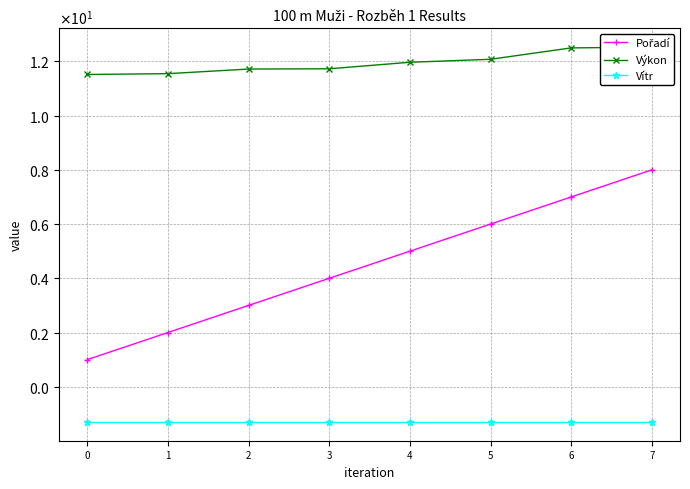

What is the total value across all series at 6?

18.2